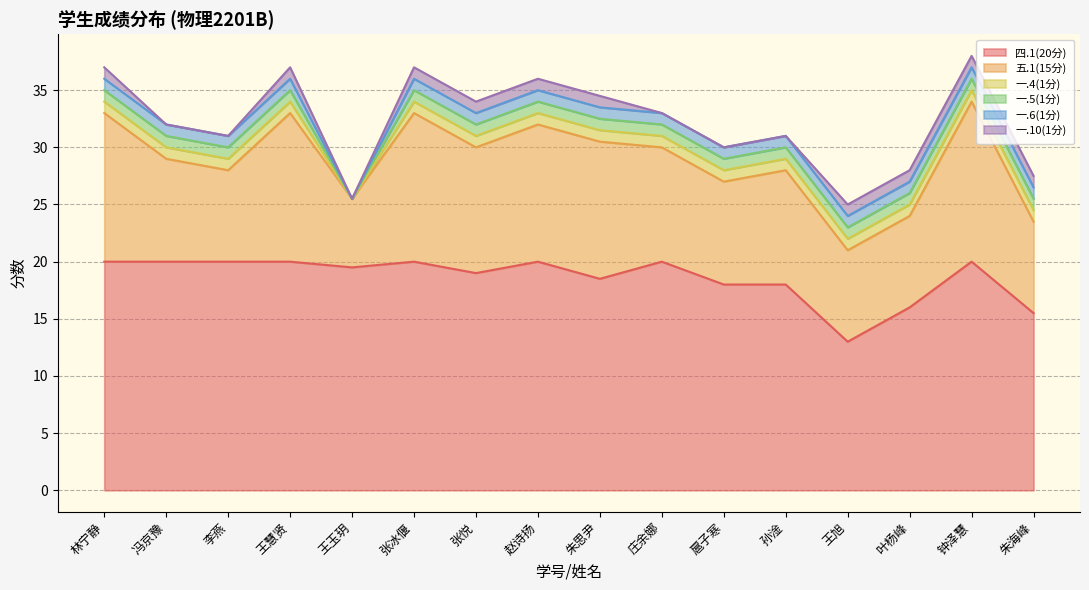

Reading left to right, list all the values displayed in this chart.

四.1(20分): 林宁静=20.0	冯京豫=20.0	李燕=20.0	王慧贤=20.0	王玉玥=19.5	张冰偃=20.0	张悦=19.0	赵诗扬=20.0	朱思尹=18.5	庄余娜=20.0	扈子寒=18.0	孙淦=18.0	王旭=13.0	叶杨峰=16.0	钟泽慧=20.0	朱海峰=15.5
五.1(15分): 林宁静=13.0	冯京豫=9.0	李燕=8.0	王慧贤=13.0	王玉玥=6.0	张冰偃=13.0	张悦=11.0	赵诗扬=12.0	朱思尹=12.0	庄余娜=10.0	扈子寒=9.0	孙淦=10.0	王旭=8.0	叶杨峰=8.0	钟泽慧=14.0	朱海峰=8.0
一.4(1分): 林宁静=1.0	冯京豫=1.0	李燕=1.0	王慧贤=1.0	王玉玥=0.0	张冰偃=1.0	张悦=1.0	赵诗扬=1.0	朱思尹=1.0	庄余娜=1.0	扈子寒=1.0	孙淦=1.0	王旭=1.0	叶杨峰=1.0	钟泽慧=1.0	朱海峰=1.0
一.5(1分): 林宁静=1.0	冯京豫=1.0	李燕=1.0	王慧贤=1.0	王玉玥=0.0	张冰偃=1.0	张悦=1.0	赵诗扬=1.0	朱思尹=1.0	庄余娜=1.0	扈子寒=1.0	孙淦=1.0	王旭=1.0	叶杨峰=1.0	钟泽慧=1.0	朱海峰=1.0
一.6(1分): 林宁静=1.0	冯京豫=1.0	李燕=1.0	王慧贤=1.0	王玉玥=0.0	张冰偃=1.0	张悦=1.0	赵诗扬=1.0	朱思尹=1.0	庄余娜=1.0	扈子寒=1.0	孙淦=1.0	王旭=1.0	叶杨峰=1.0	钟泽慧=1.0	朱海峰=1.0
一.10(1分): 林宁静=1.0	冯京豫=0.0	李燕=0.0	王慧贤=1.0	王玉玥=0.0	张冰偃=1.0	张悦=1.0	赵诗扬=1.0	朱思尹=1.0	庄余娜=0.0	扈子寒=0.0	孙淦=0.0	王旭=1.0	叶杨峰=1.0	钟泽慧=1.0	朱海峰=1.0